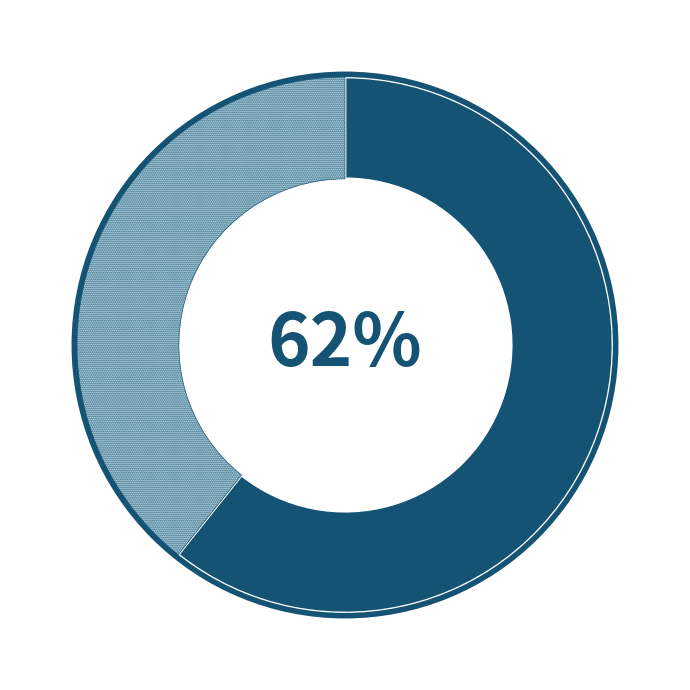

Does samplingPoint.easting represent more than half of the total?

Yes